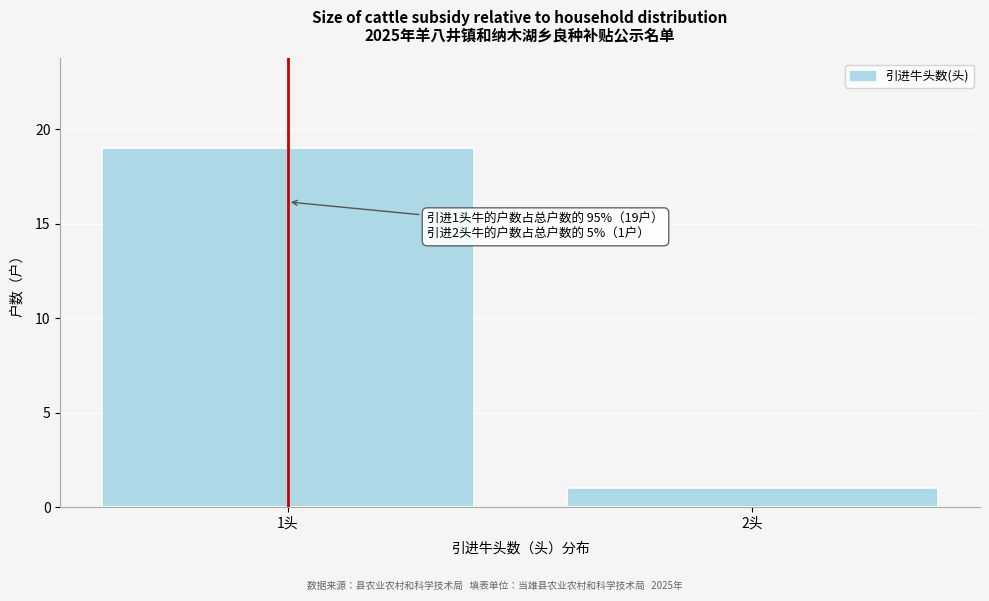

Reading right to left, what are all the values shown in this chart?

2头=1	1头=19